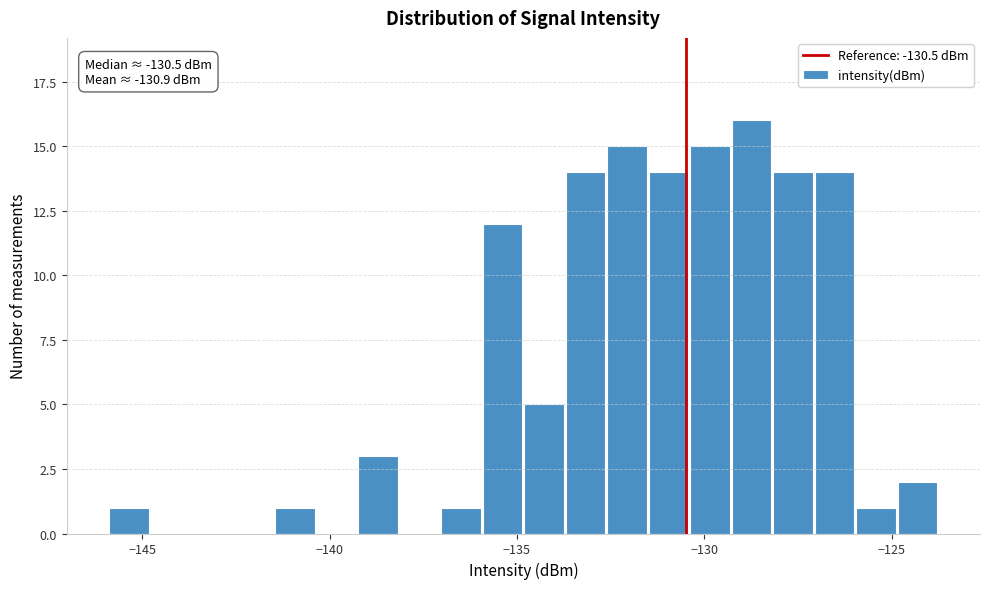

Read against the x-axis, roughly where is the centre of the tallest bar?

-128.5